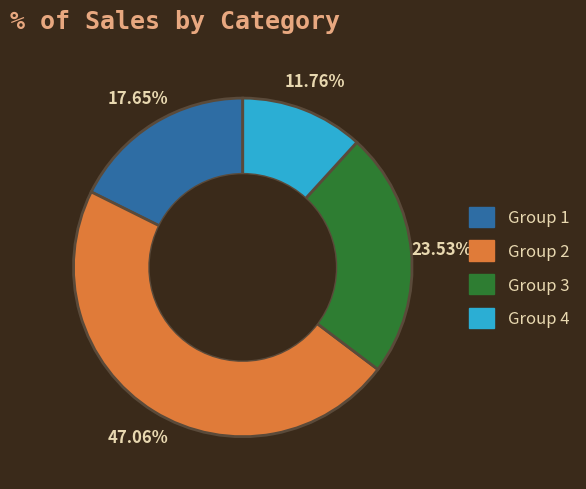

Is there any slice that represents more than half of the pie?

No